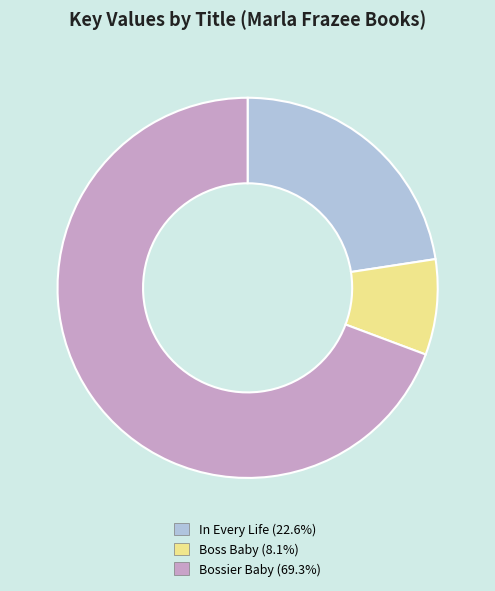

Approximately how many times larger is the value at Bossier Baby (69.3%) compared to Boss Baby (8.1%)?

8.5